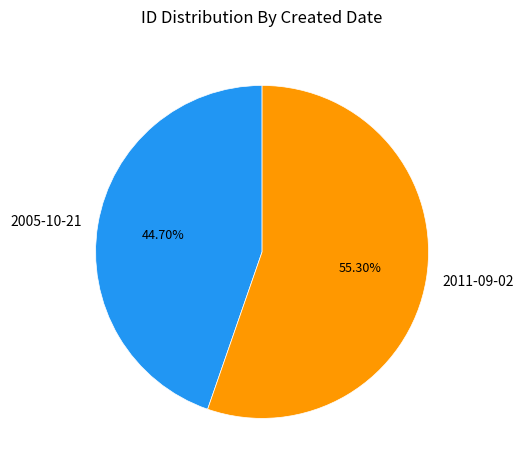

How much of the chart is everything except 2005-10-21?

55.3%